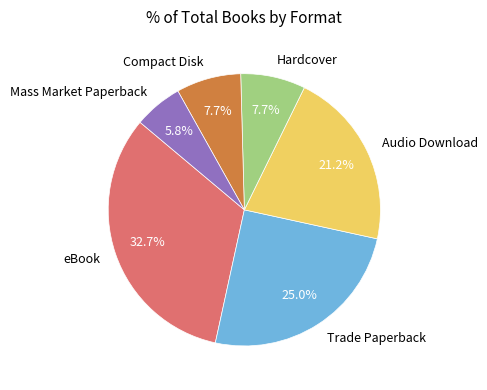

Which category has the smallest portion of the pie?

Mass Market Paperback